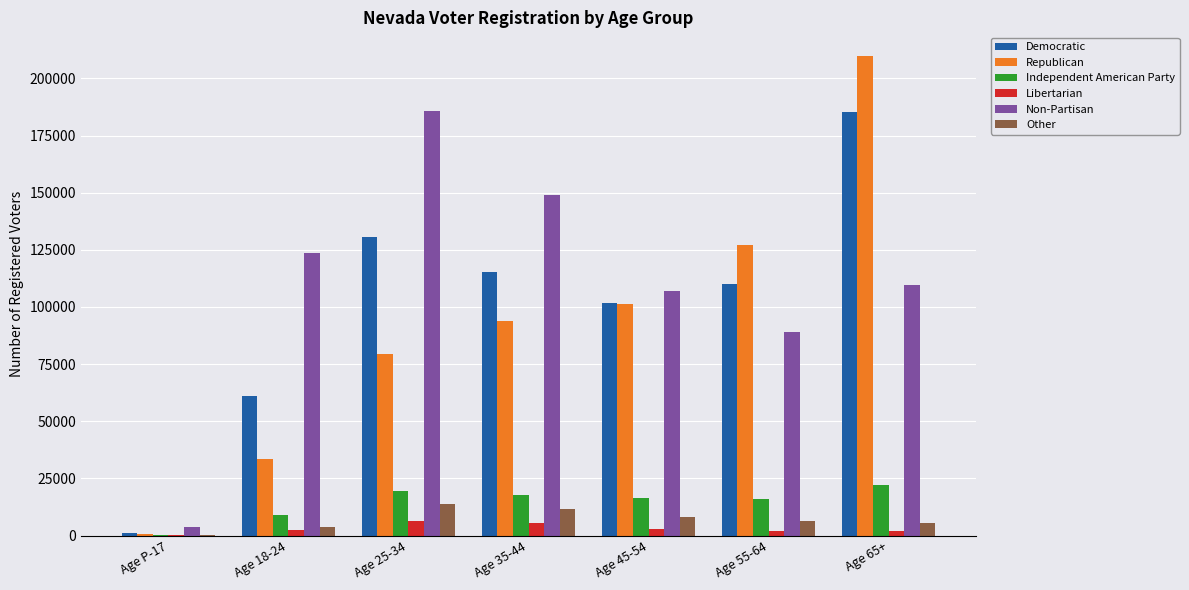

What is the sum of the Libertarian values at Age 35-44 and Age 45-54?

8286